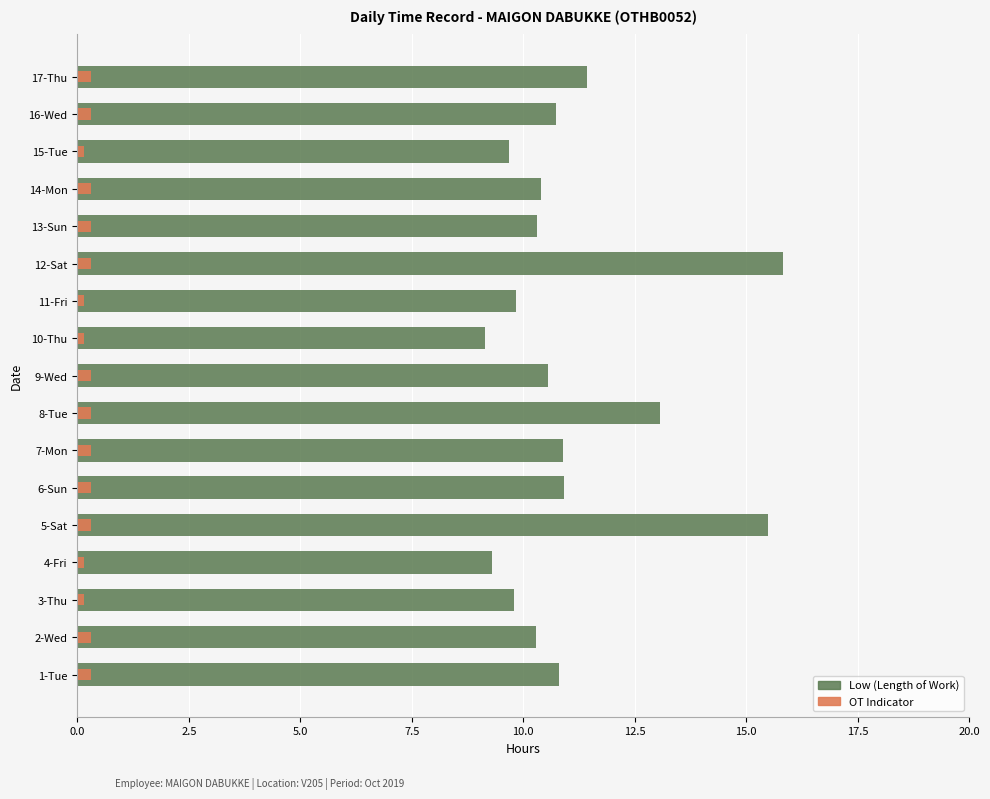

What is the average value of the OT Indicator series?

0.3